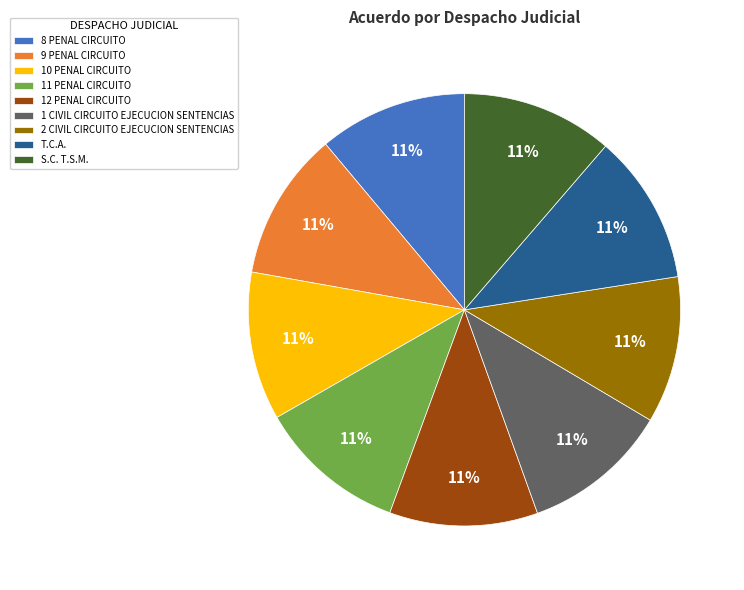

Is it true that 10 PENAL CIRCUITO is 18% of the pie?

False